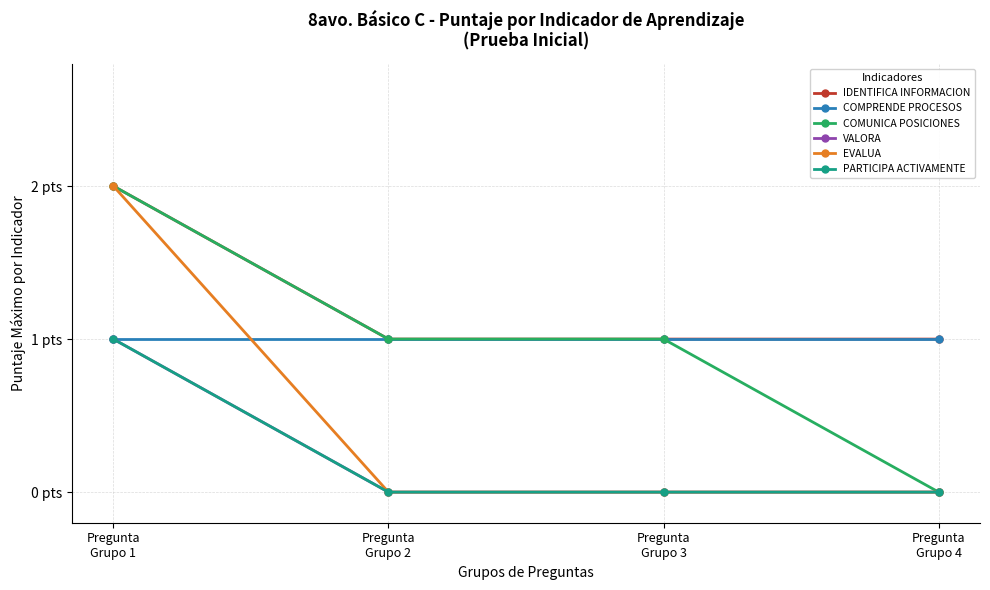

Reading left to right, transcribe all the data shown in this chart.

IDENTIFICA INFORMACION: Pregunta
Grupo 1=2	Pregunta
Grupo 2=1	Pregunta
Grupo 3=1	Pregunta
Grupo 4=1
COMPRENDE PROCESOS: Pregunta
Grupo 1=1	Pregunta
Grupo 2=1	Pregunta
Grupo 3=1	Pregunta
Grupo 4=1
COMUNICA POSICIONES: Pregunta
Grupo 1=2	Pregunta
Grupo 2=1	Pregunta
Grupo 3=1	Pregunta
Grupo 4=0
VALORA: Pregunta
Grupo 1=1	Pregunta
Grupo 2=0	Pregunta
Grupo 3=0	Pregunta
Grupo 4=0
EVALUA: Pregunta
Grupo 1=2	Pregunta
Grupo 2=0	Pregunta
Grupo 3=0	Pregunta
Grupo 4=0
PARTICIPA ACTIVAMENTE: Pregunta
Grupo 1=1	Pregunta
Grupo 2=0	Pregunta
Grupo 3=0	Pregunta
Grupo 4=0